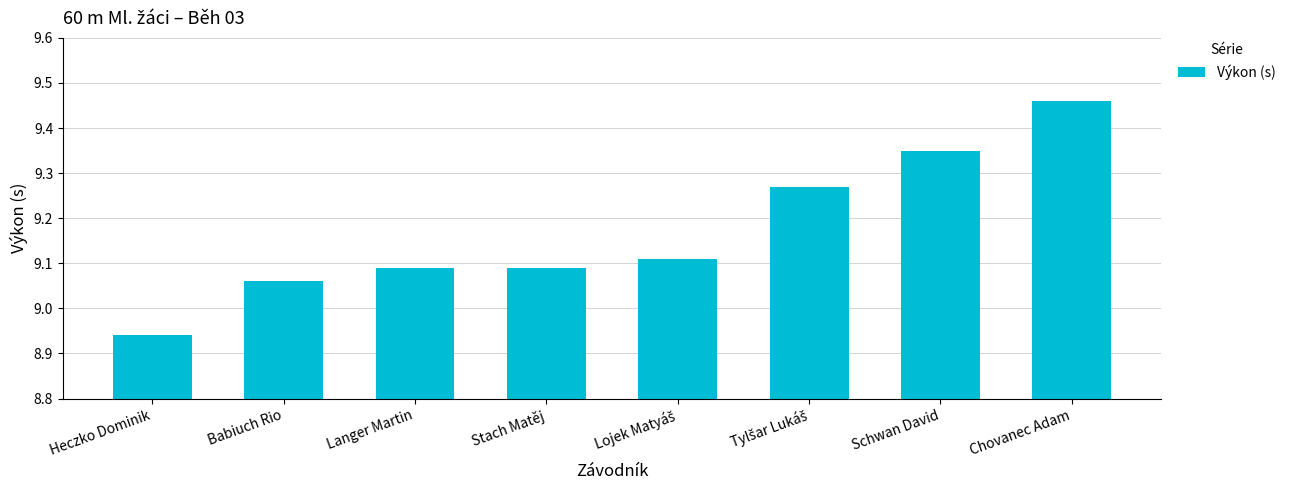

At which category does the chart reach its peak across all series?

Chovanec Adam